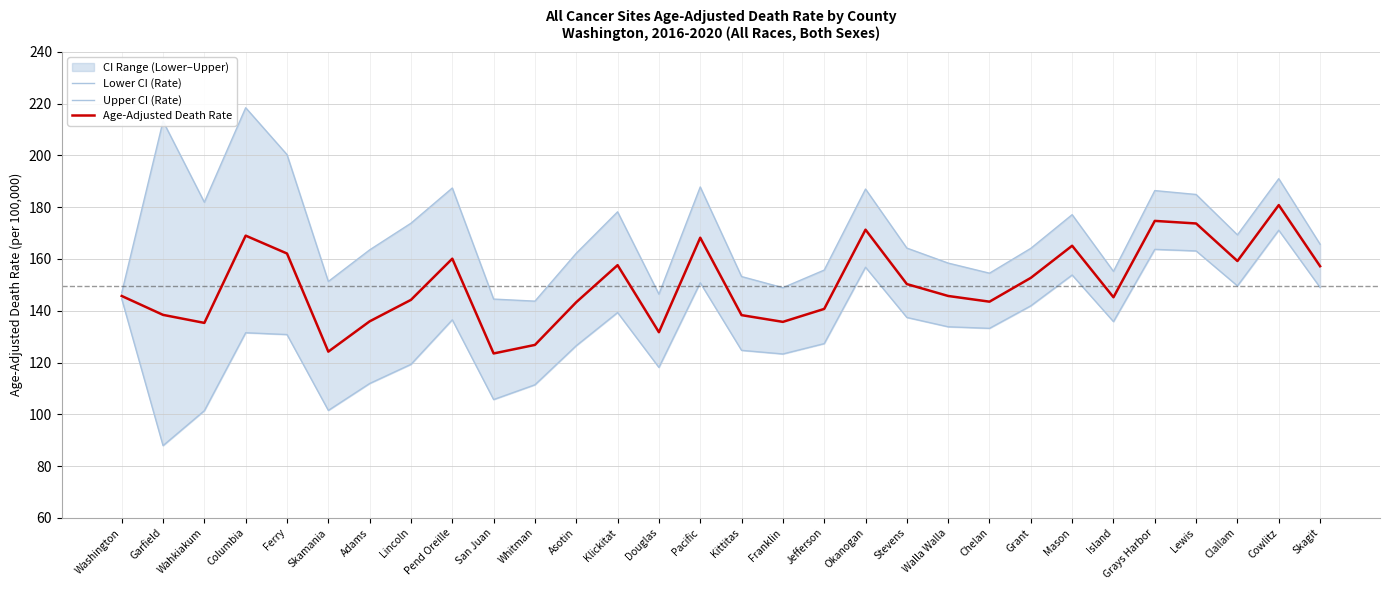

The Age-Adjusted Death Rate series shows 307.0 at Cowlitz. True or false?

False